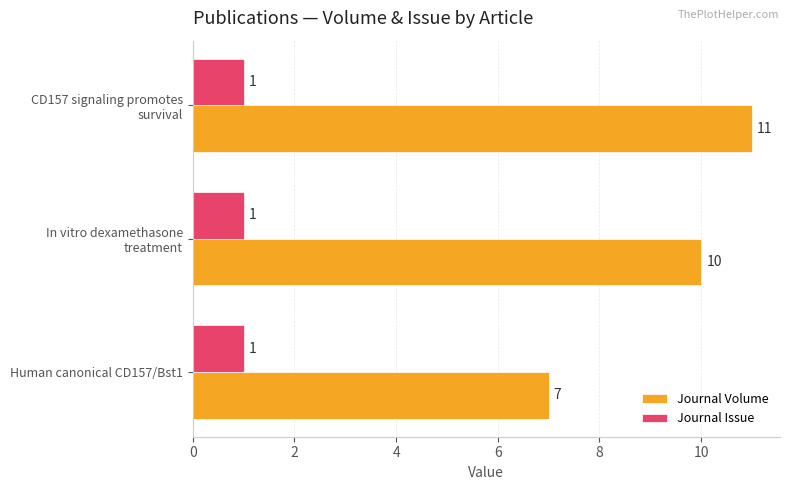

True or false: Journal Volume has a value of 7 at Human canonical CD157/Bst1.

True